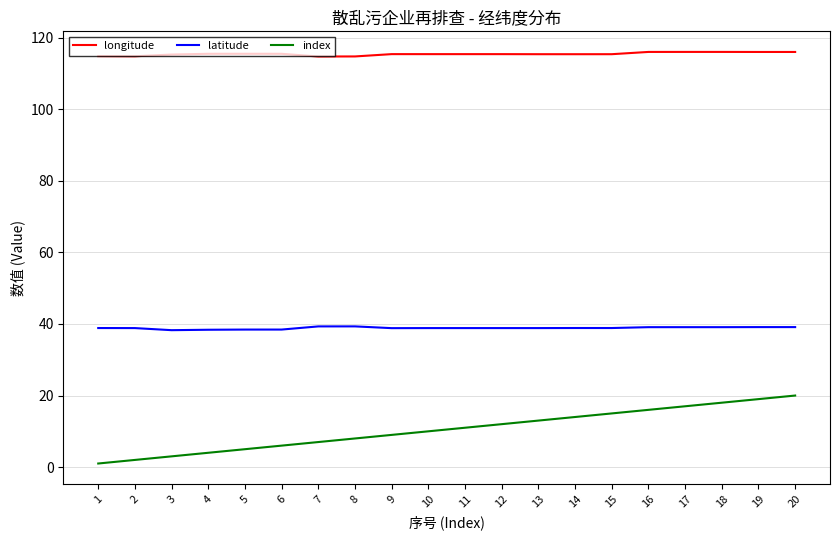

What is the highest value of the latitude series?

39.3